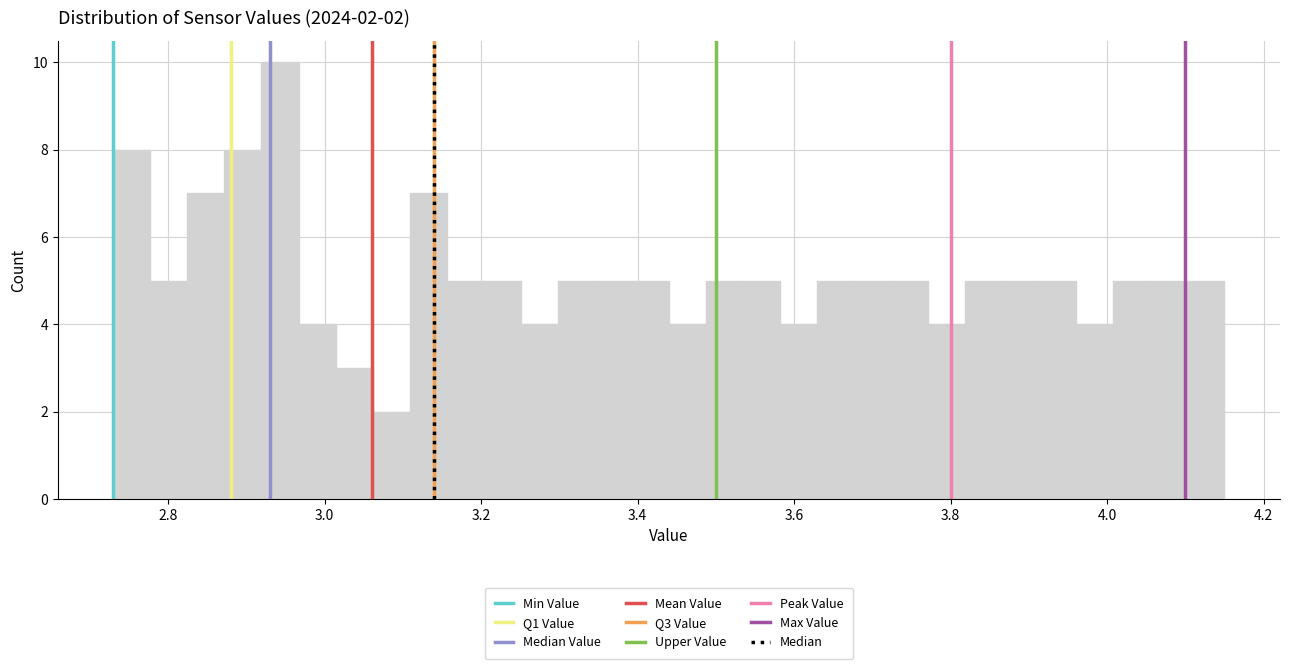

Read against the x-axis, roughly where is the centre of the tallest bar?

2.94